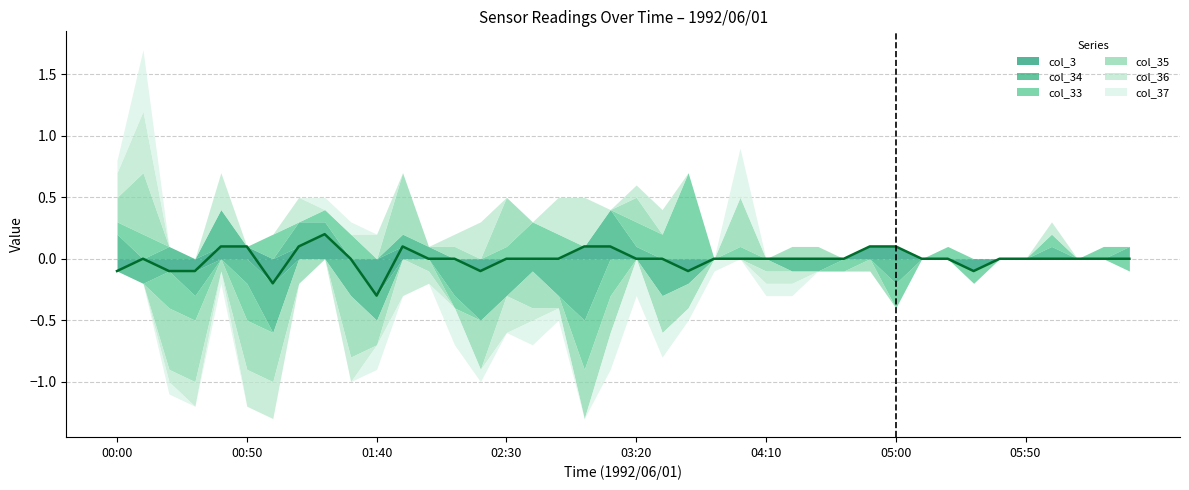

How many interior local valleys does the col_3 series have?

5